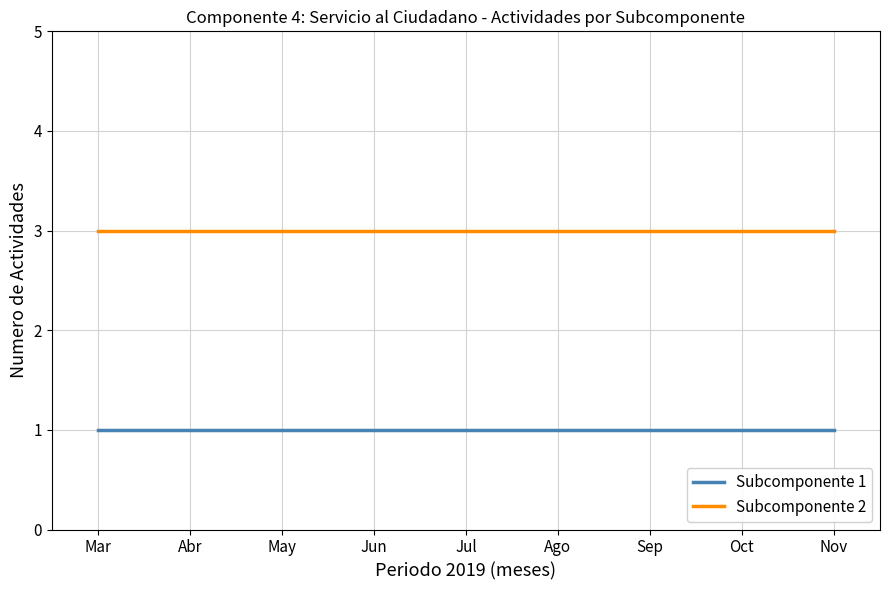

Reading right to left, extract all data points from this chart.

Subcomponente 1: Nov=1	Oct=1	Sep=1	Ago=1	Jul=1	Jun=1	May=1	Abr=1	Mar=1
Subcomponente 2: Nov=3	Oct=3	Sep=3	Ago=3	Jul=3	Jun=3	May=3	Abr=3	Mar=3